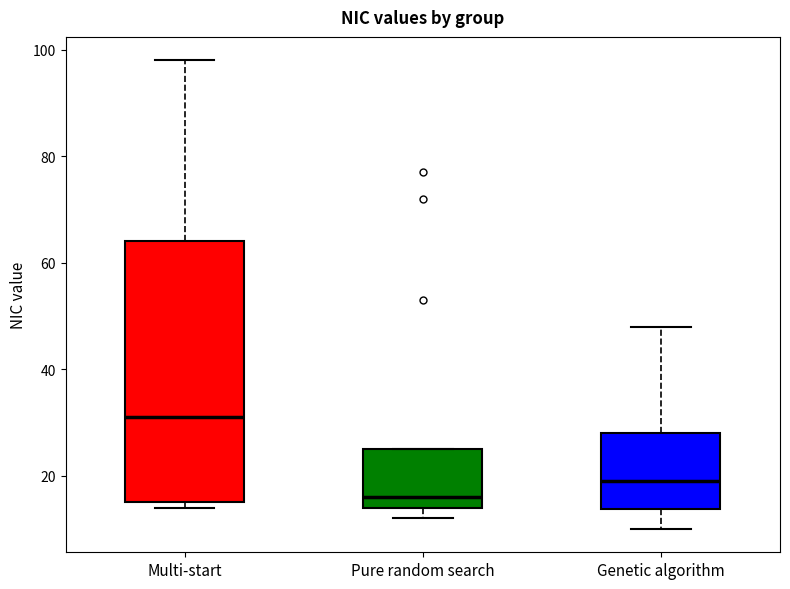

Comparing the boxes themselves (not the whiskers), which one is the tallest?

Multi-start